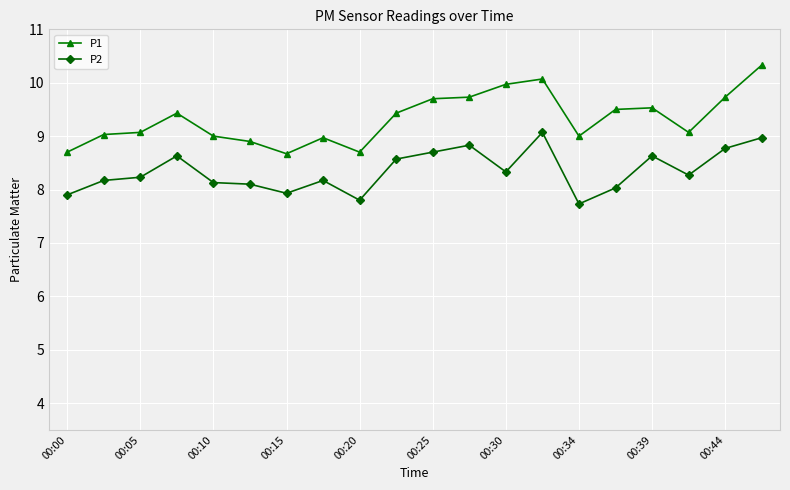

Which series has the largest range (max minus min)?

P1